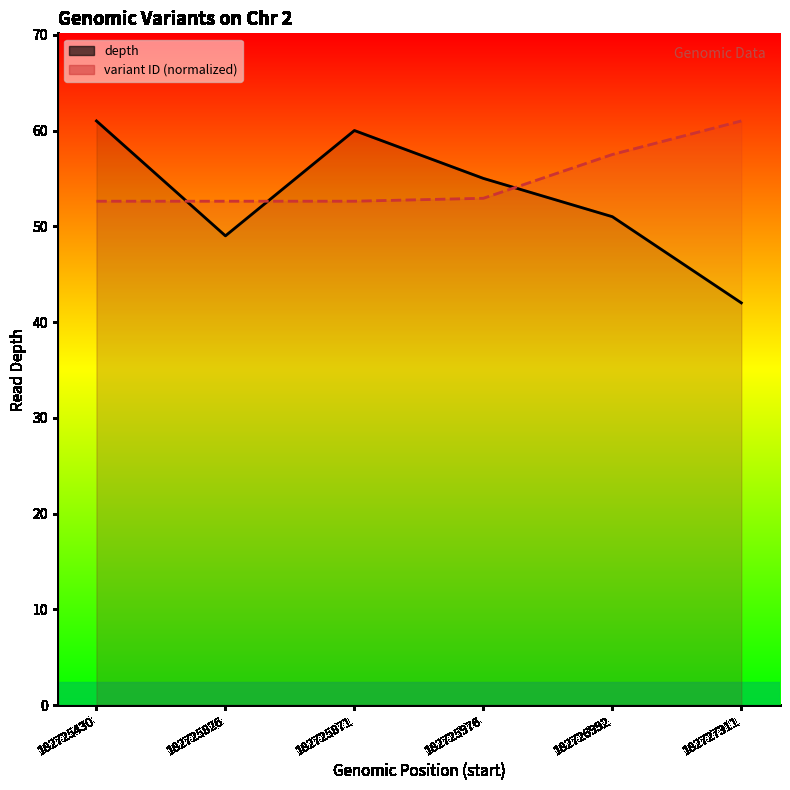

What is the difference between the depth values at 182725430 and 182727311?

19.0